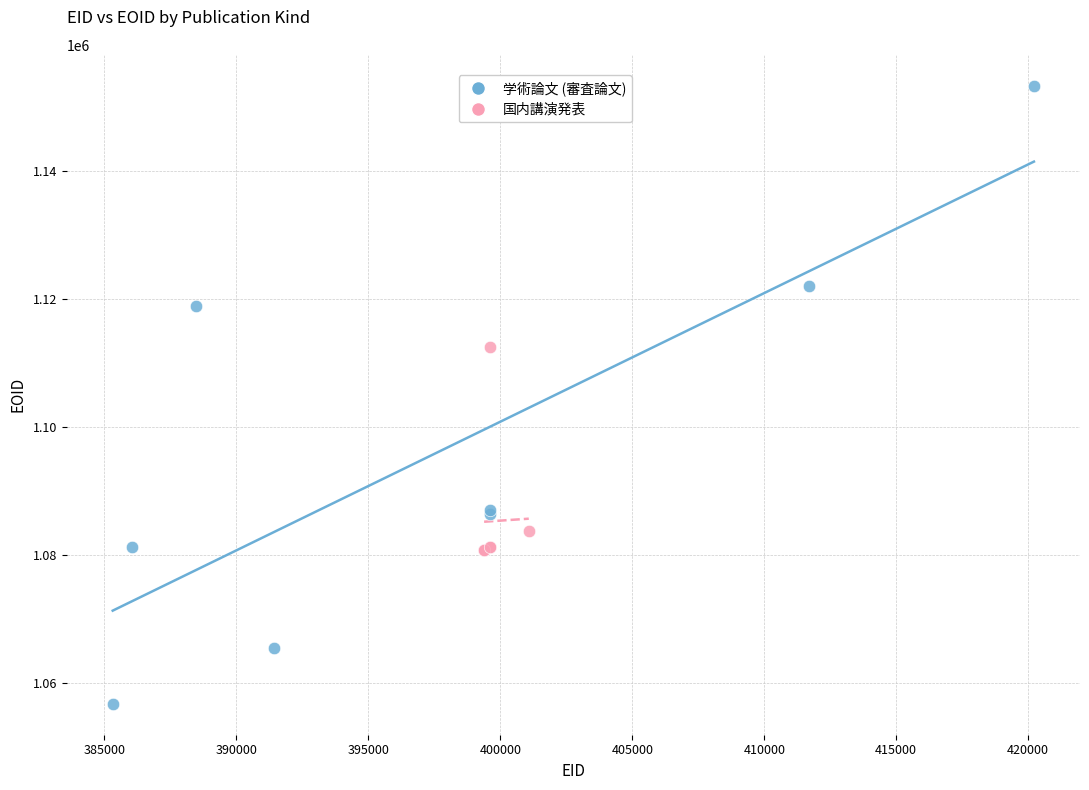

Which series contains the highest Y value?

学術論文 (審査論文)